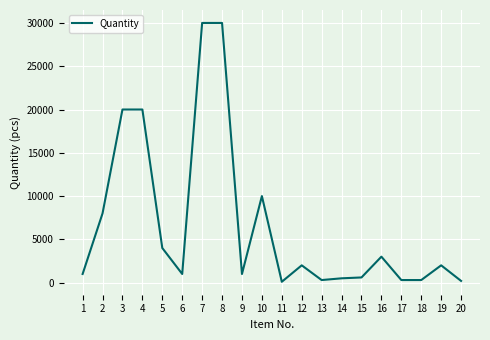

Where is the first local minimum?

6